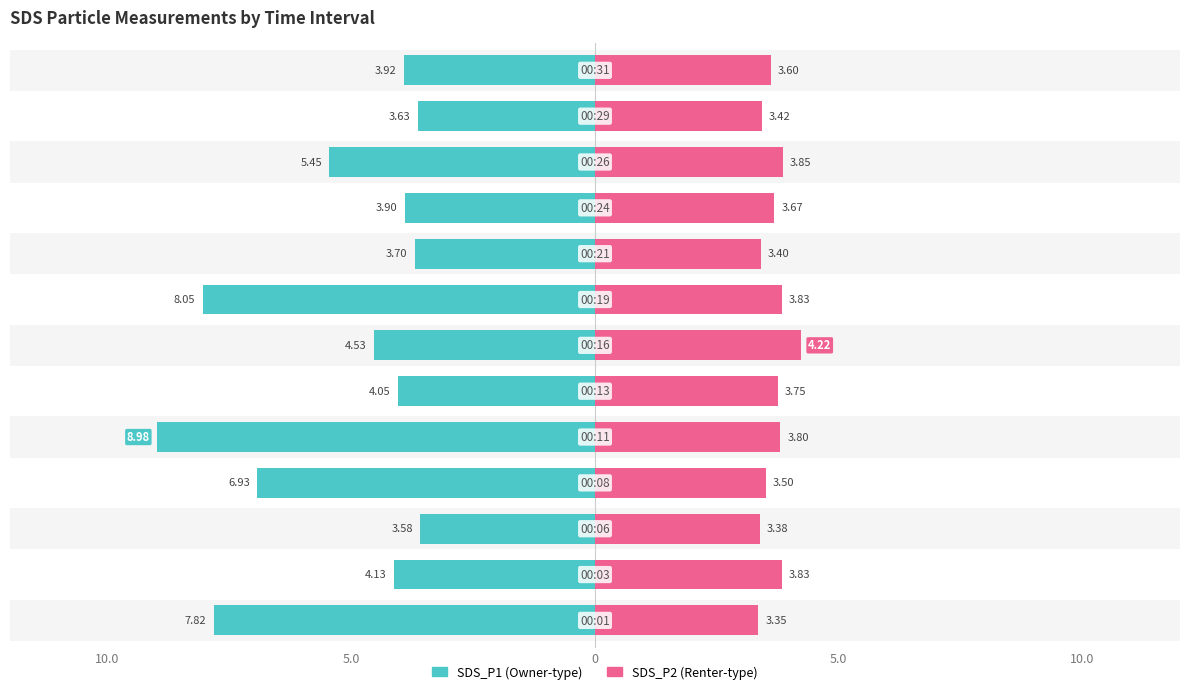

Reading right to left, transcribe all the data shown in this chart.

SDS_P1: 3.9	3.6	5.5	3.9	3.7	8.1	4.5	4.0	9.0	6.9	3.6	4.1	7.8
SDS_P2: 3.6	3.4	3.9	3.7	3.4	3.8	4.2	3.8	3.8	3.5	3.4	3.8	3.4